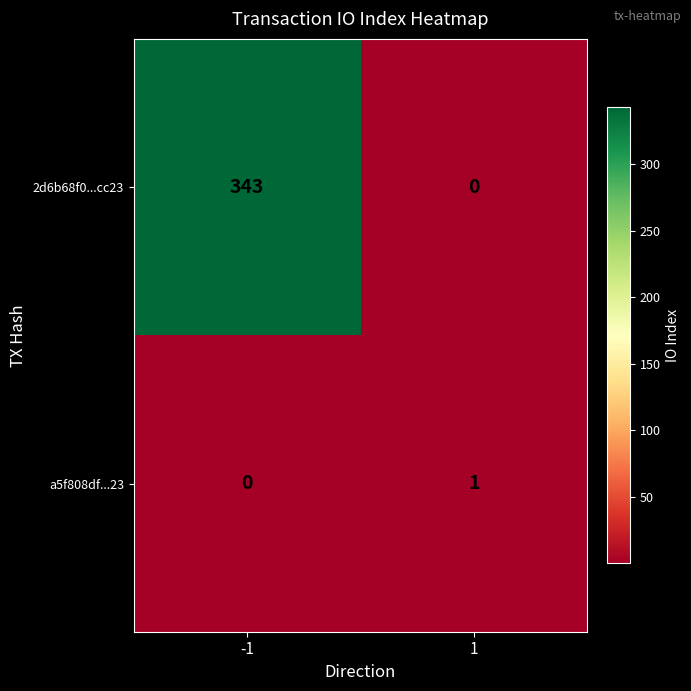

Reading left to right, transcribe all the data shown in this chart.

2d6b68f0...cc23: -1=343	1=0
a5f808df...23: -1=0	1=1